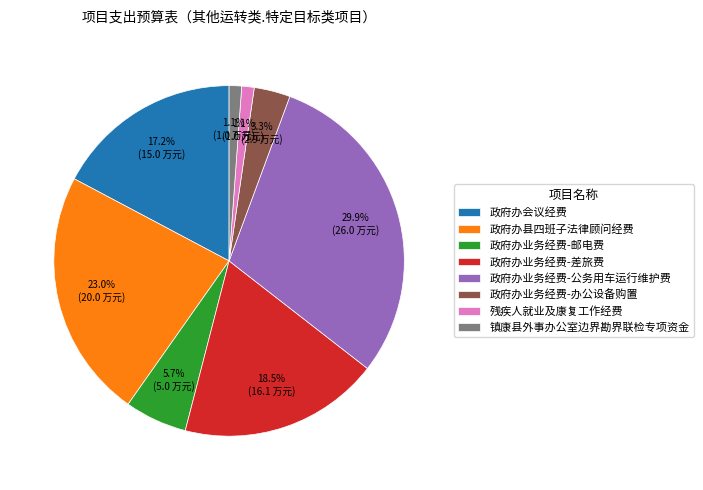

Which has a higher value, 政府办业务经费-办公设备购置 or 政府办会议经费?

政府办会议经费